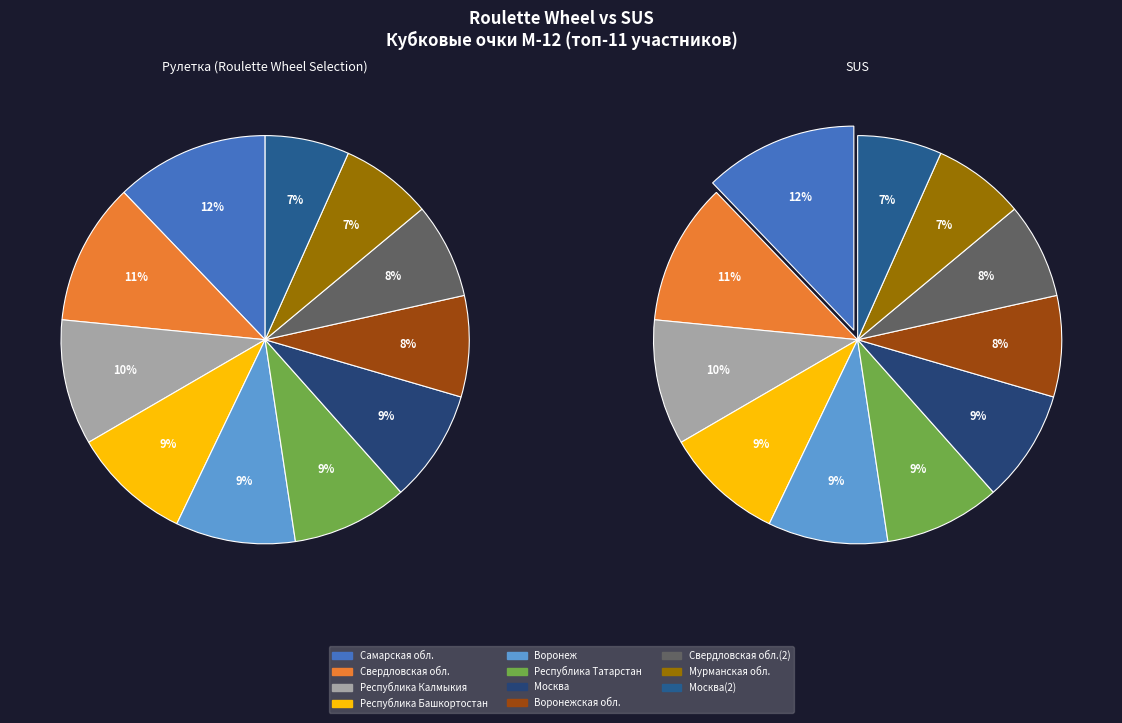

Is there any slice that represents more than half of the pie?

No